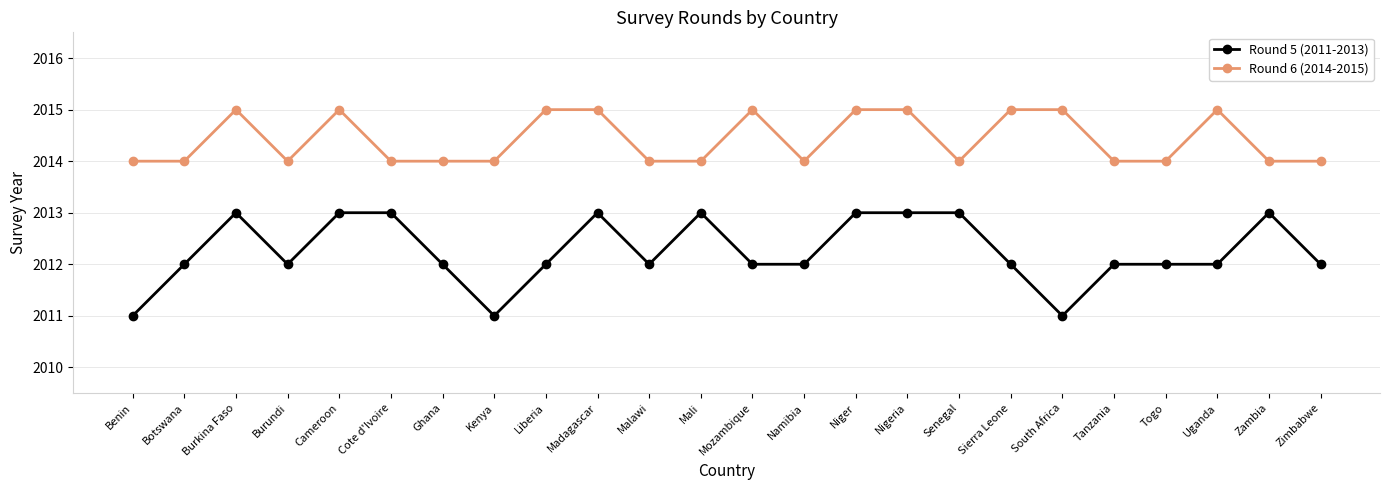

The Round 6 (2014-2015) series shows 3480 at Benin. True or false?

False